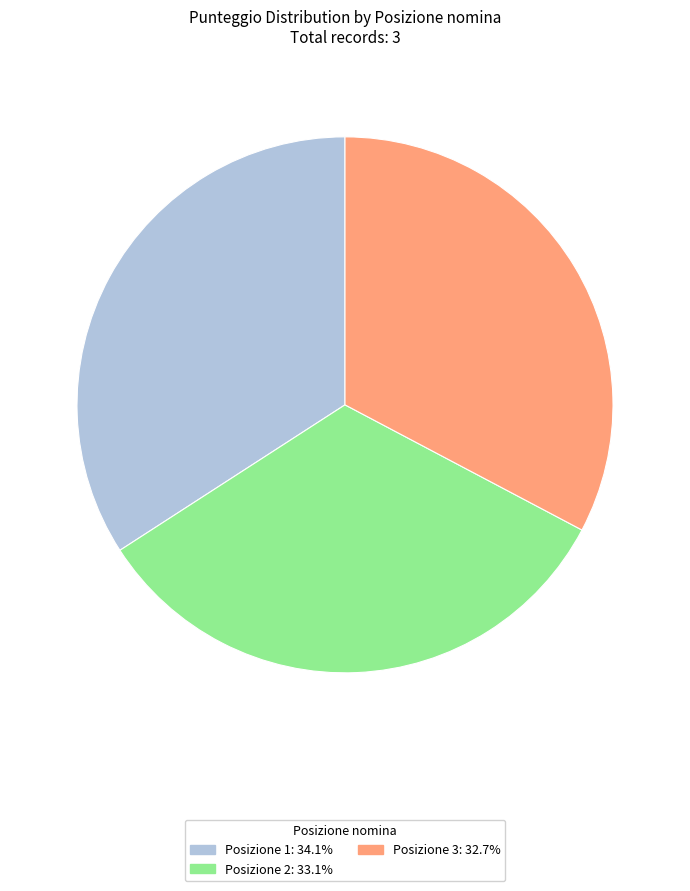

How many segments does this pie chart have?

3